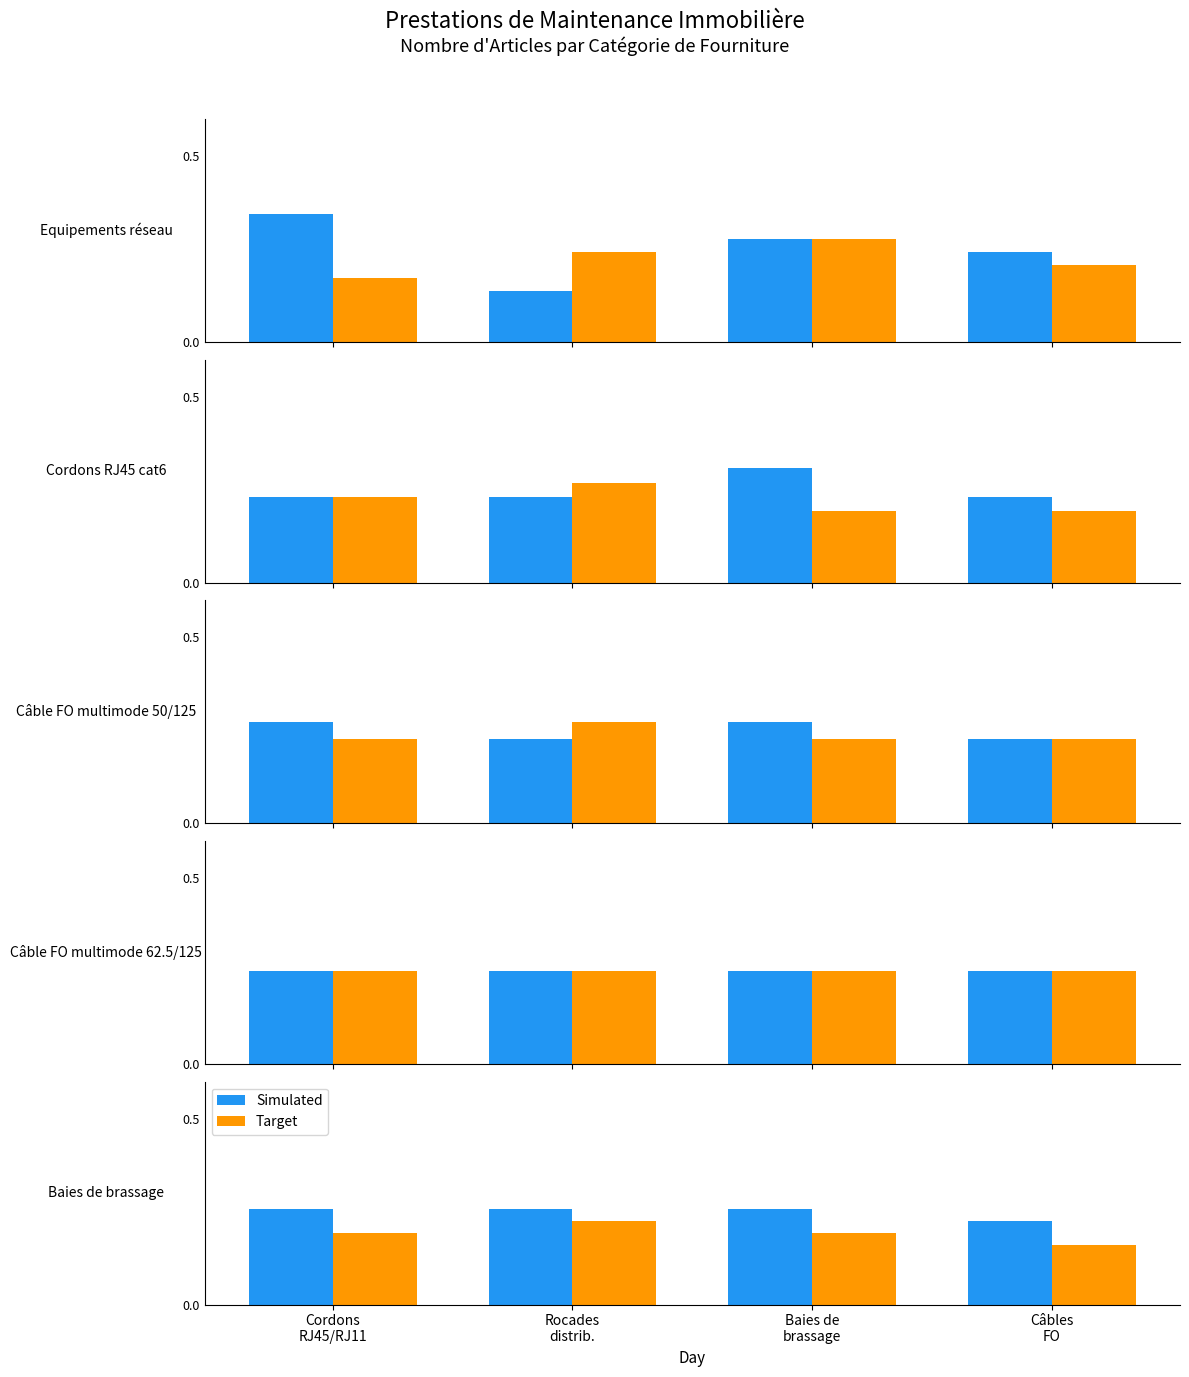

What position from the right is Cordons
RJ45/RJ11?

4